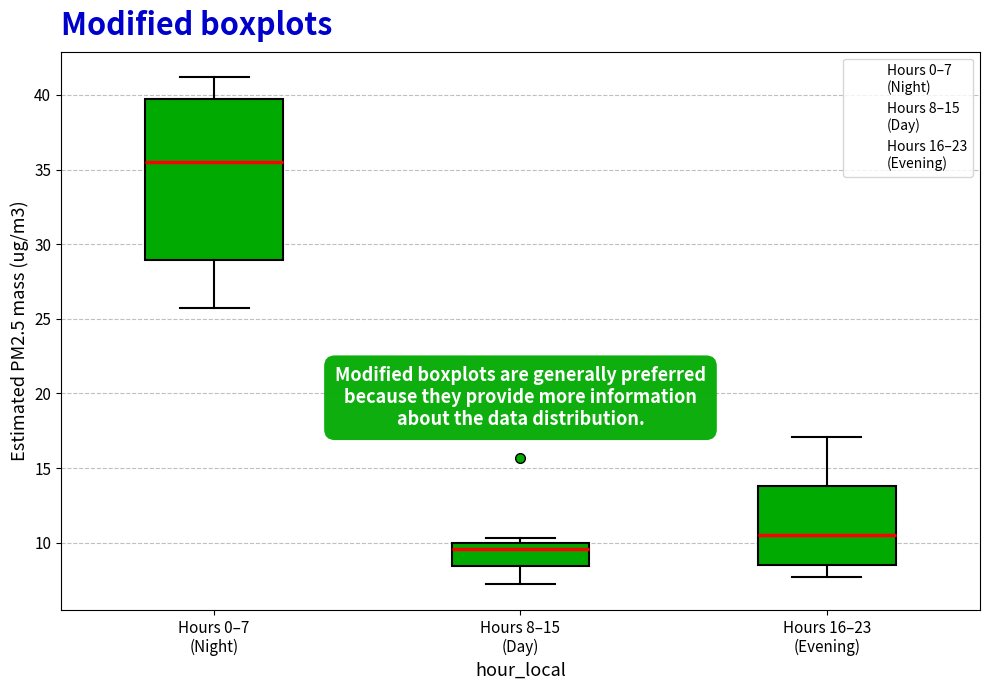

Reading left to right, read every box against the y-axis: the position of its median line, the range the box covers, and the ends of its whiskers. The values are not printed on the chart, so give them approximately, as read against the axis.

Hours 0–7 (Night): median 35.5, box 29.0 to 39.5, whiskers 25.5 to 41.0
Hours 8–15 (Day): median 9.5, box 8.5 to 10.0, whiskers 7.0 to 10.5
Hours 16–23 (Evening): median 10.5, box 8.5 to 14.0, whiskers 7.5 to 17.0